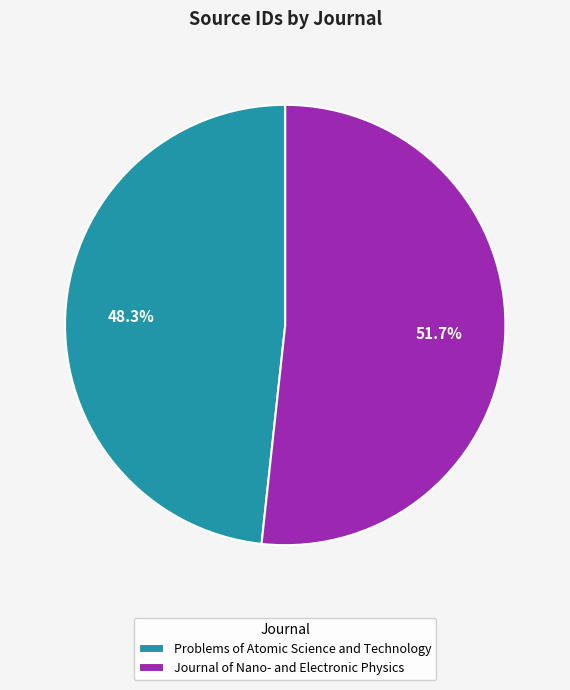

What is the largest slice in the pie chart?

Journal of Nano- and Electronic Physics